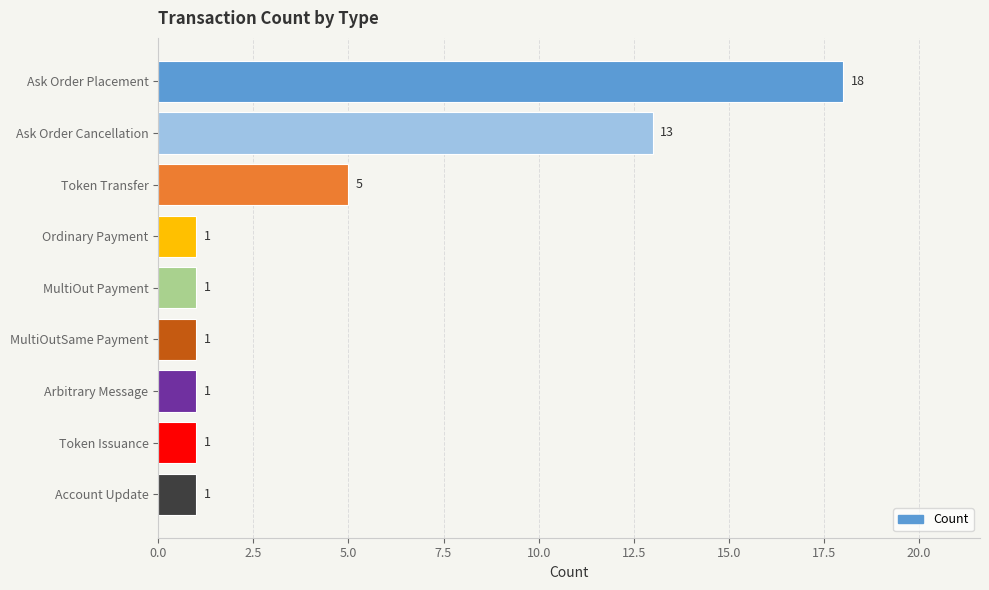

Reading top to bottom, transcribe all the data shown in this chart.

Ask Order Placement=18	Ask Order Cancellation=13	Token Transfer=5	Ordinary Payment=1	MultiOut Payment=1	MultiOutSame Payment=1	Arbitrary Message=1	Token Issuance=1	Account Update=1